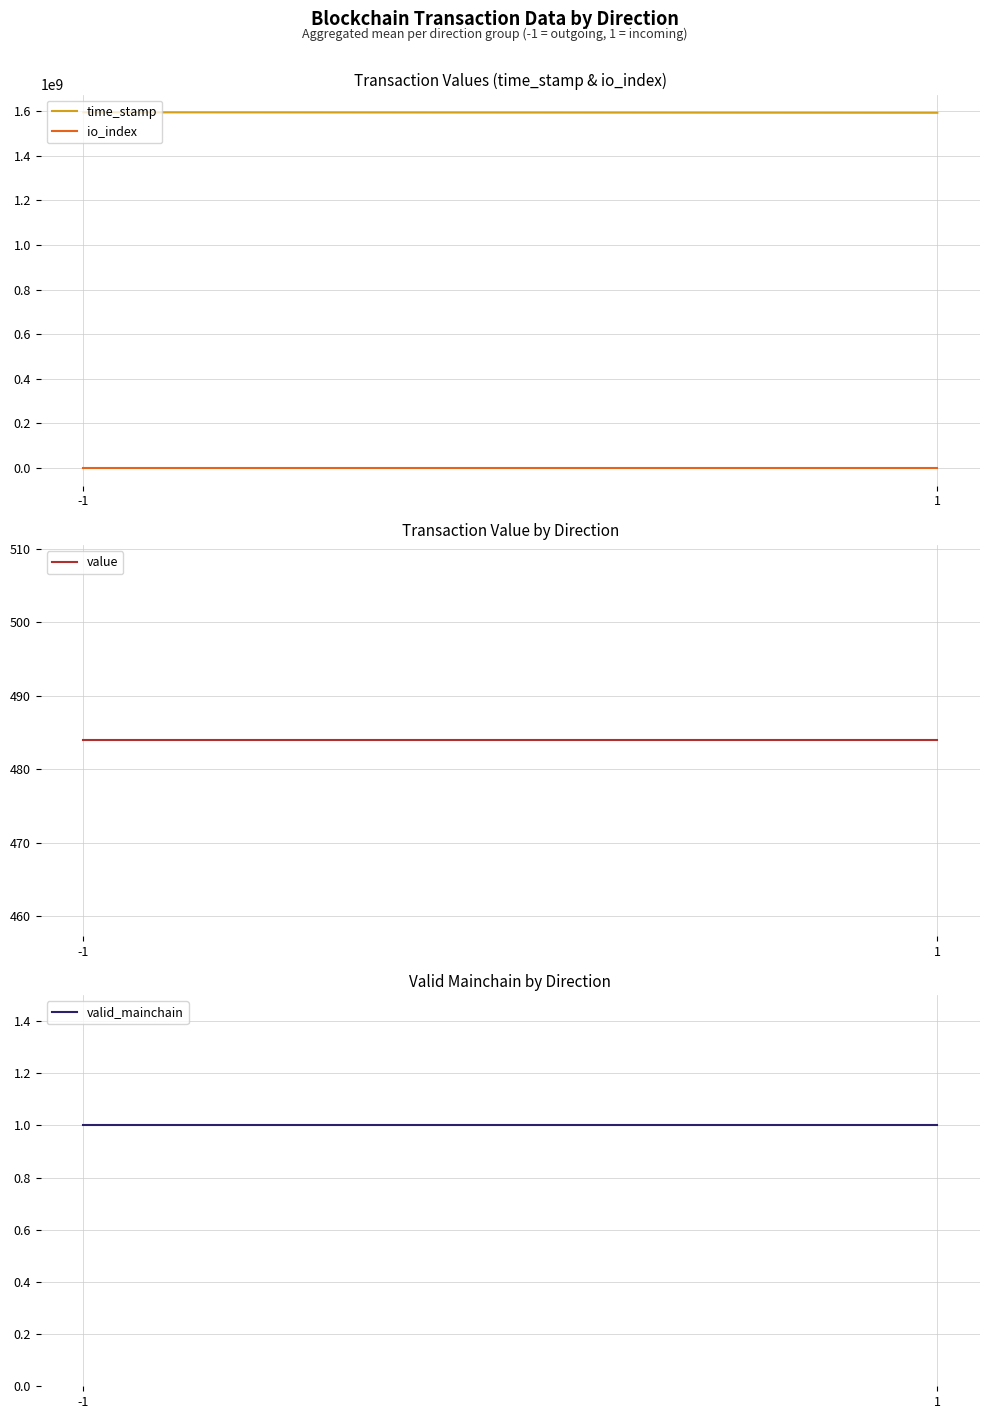

Which series has the largest total across all categories?

time_stamp